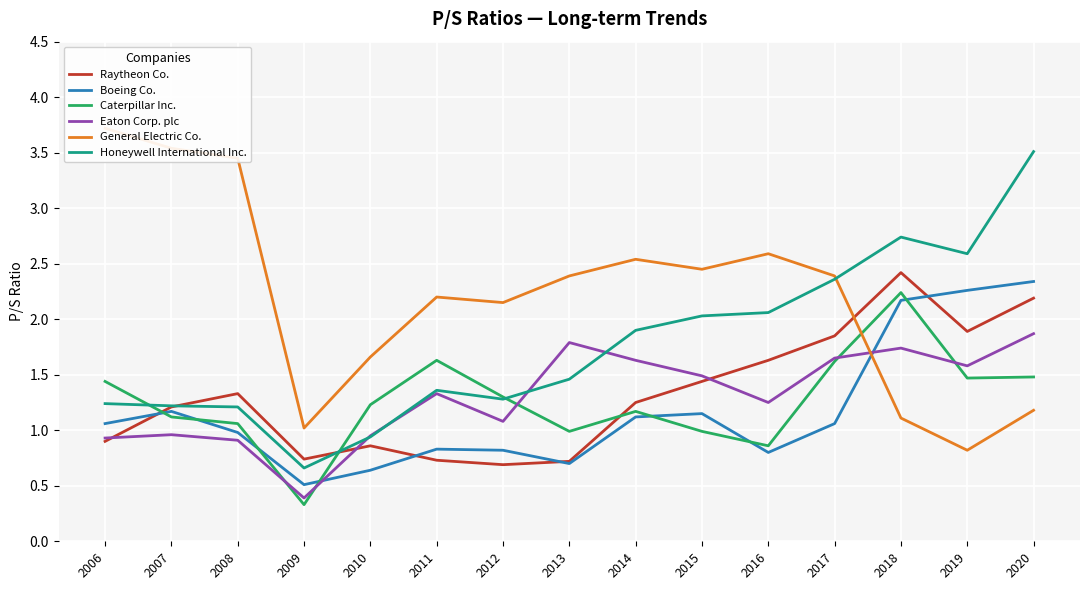

How many data points in General Electric Co. are above 2?

10